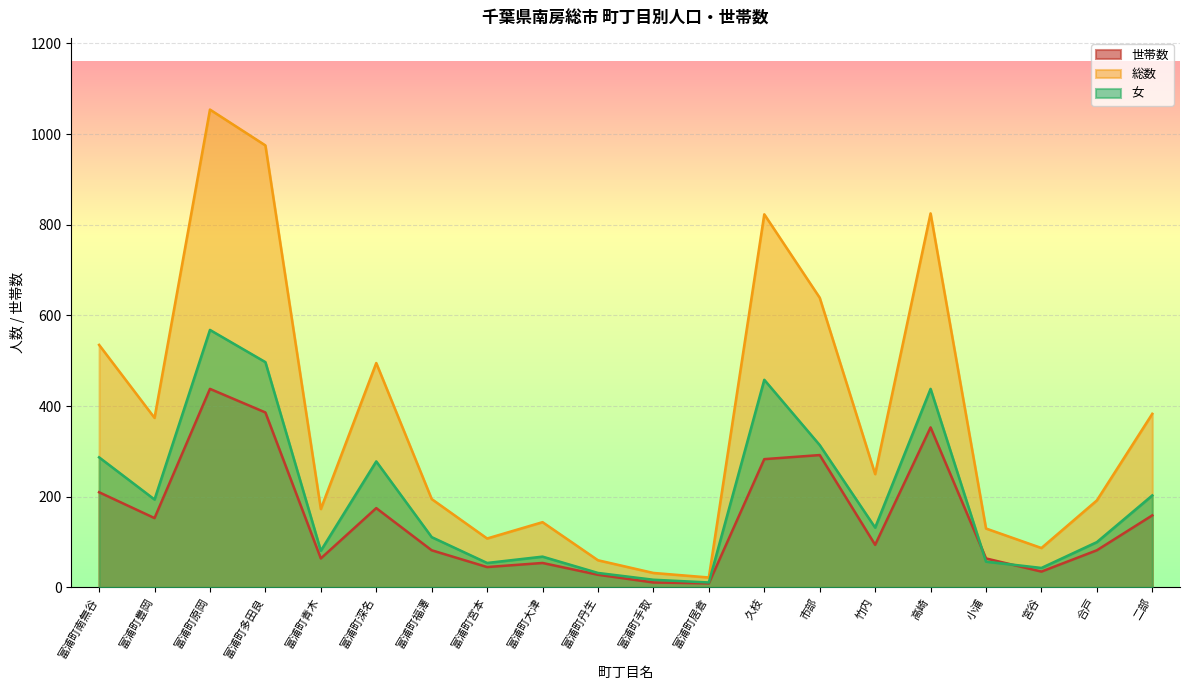

How many lines are shown in the chart?

3